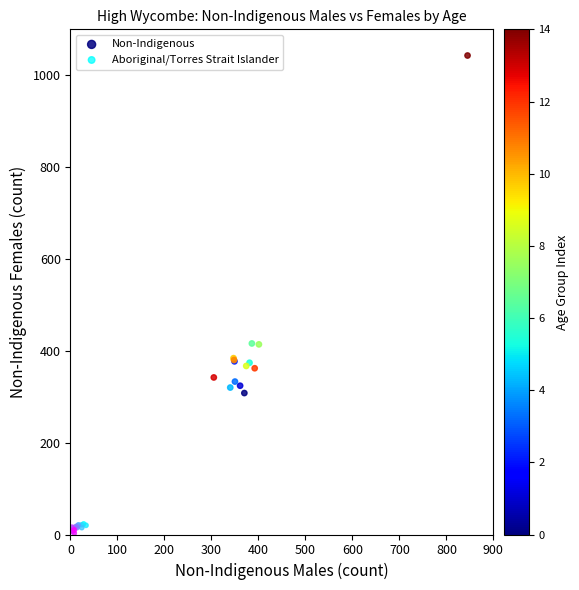

Which series contains the highest Y value?

Non-Indigenous